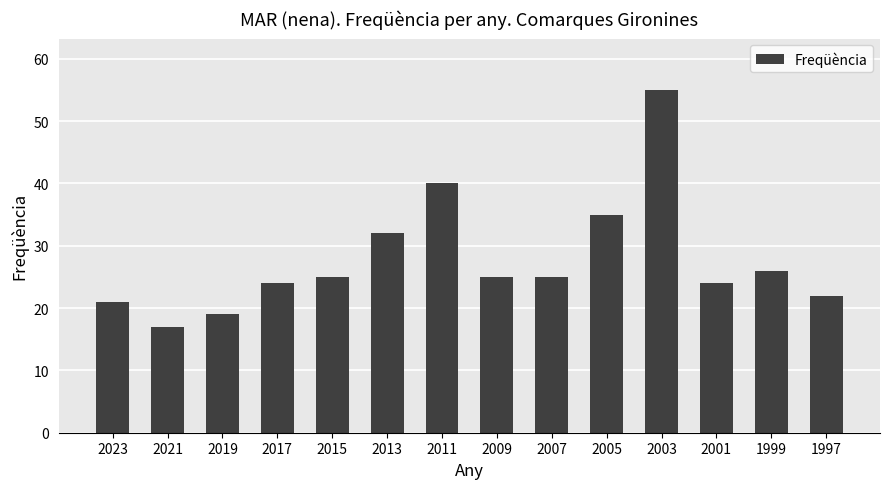

What is the ratio of the value at 2001 to the value at 2009?

1.0